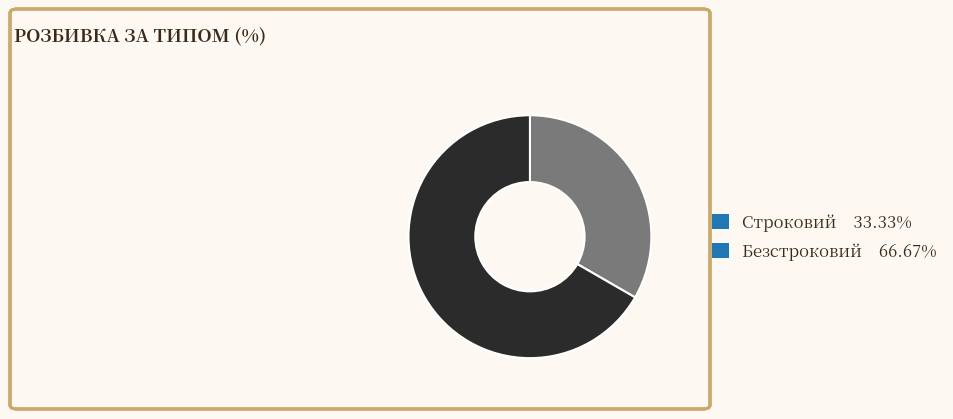

Rank the categories by value from highest to lowest.

Безстроковий, Строковий